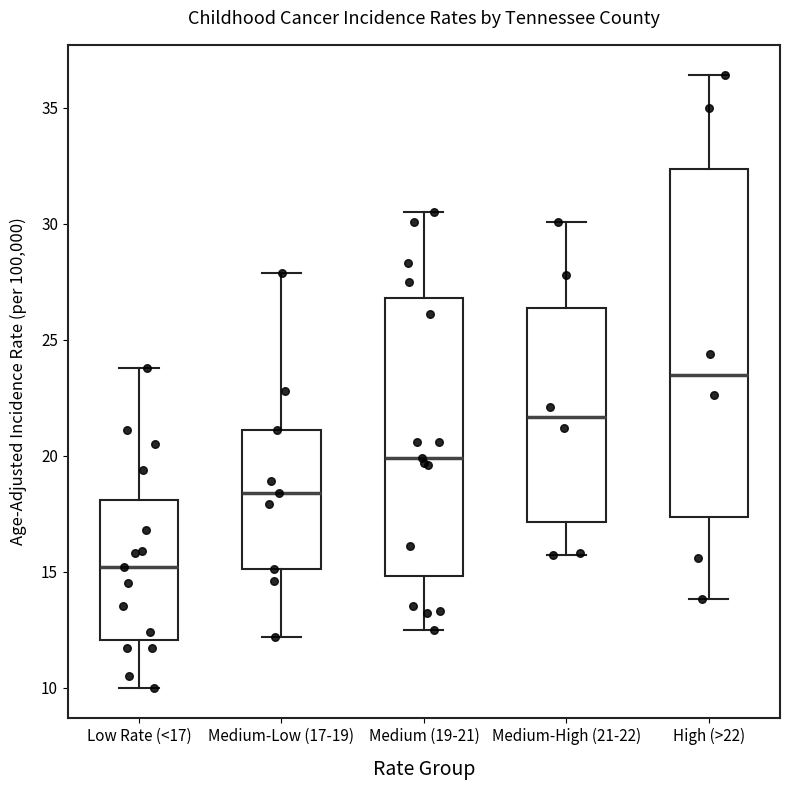

Which box is the tallest, from its lower edge to its upper edge?

High (>22)